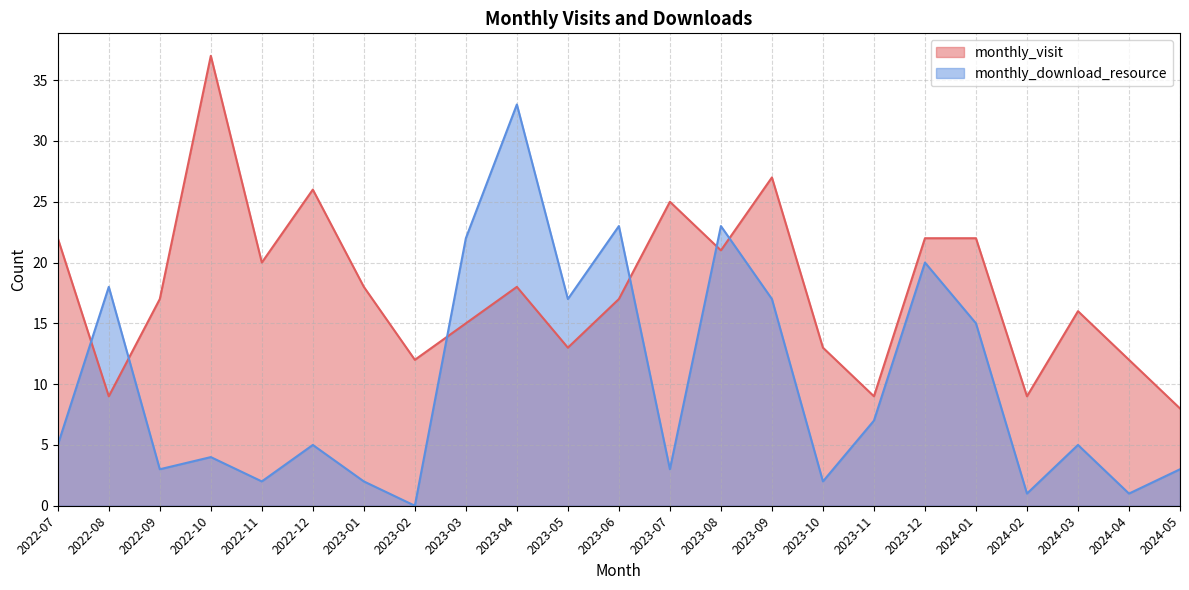

Between 2023-05 and 2023-06, which series saw the biggest shift?

monthly_download_resource